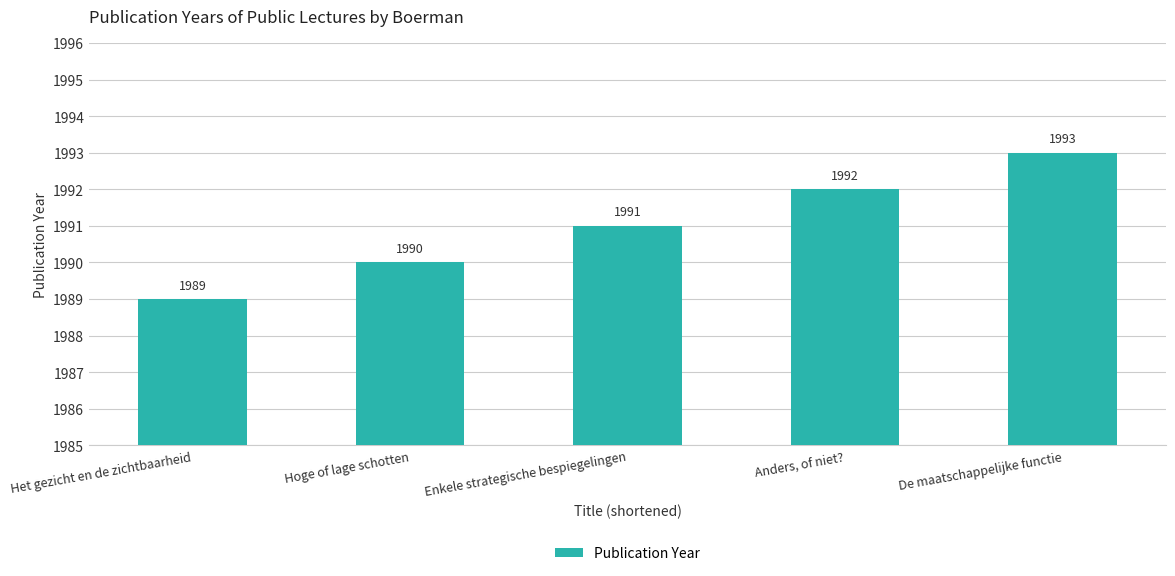

List the labels in order of value, smallest first.

Het gezicht en de zichtbaarheid, Hoge of lage schotten, Enkele strategische bespiegelingen, Anders, of niet?, De maatschappelijke functie